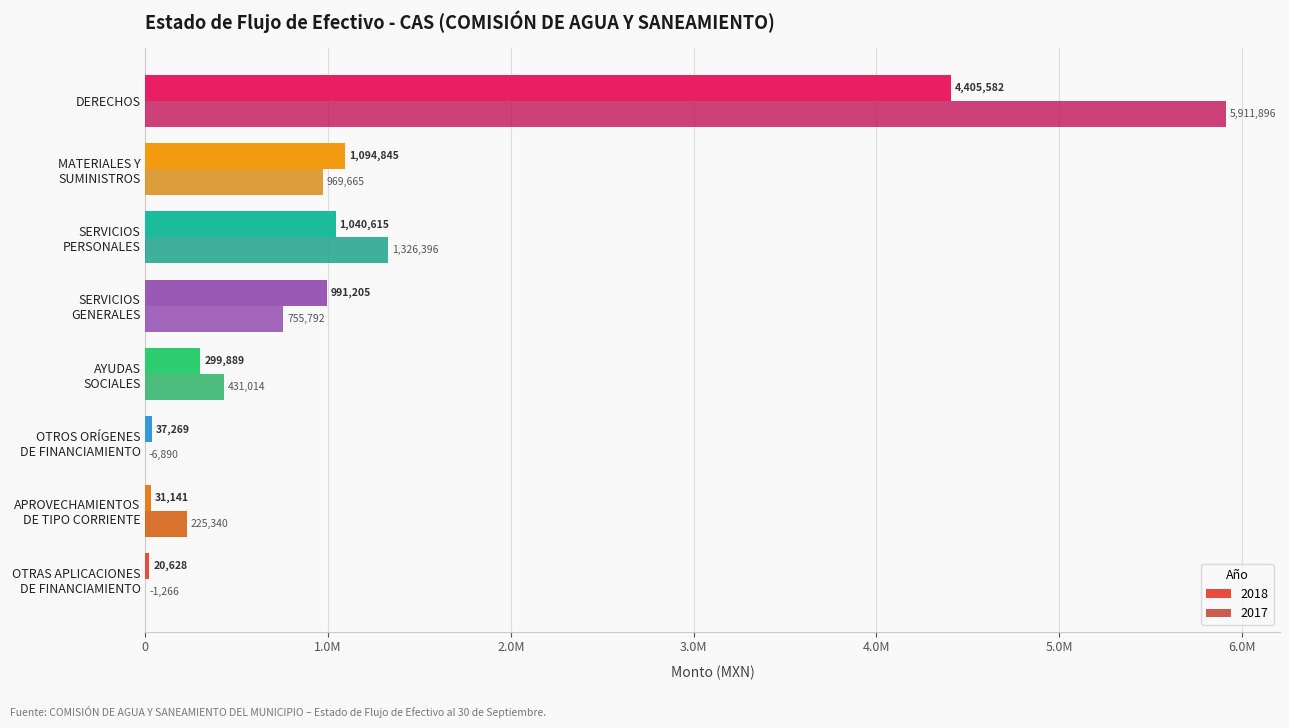

What are all the series names shown in the legend?

2018, 2017